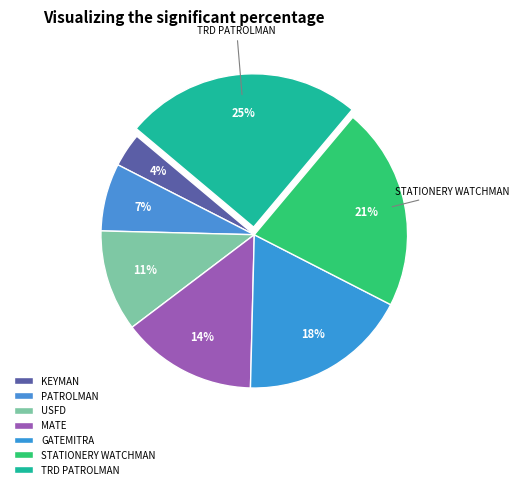

Approximately how many times larger is the value at USFD compared to TRD PATROLMAN?

0.4